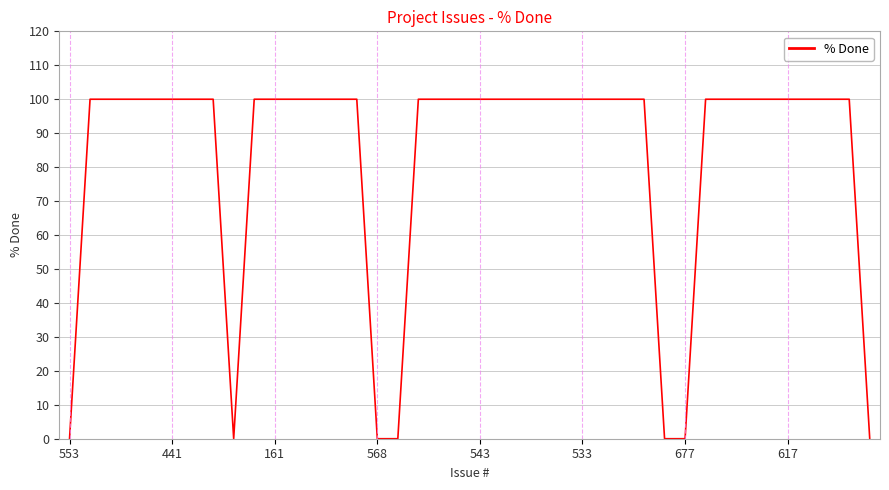

What is the difference between the maximum and minimum values?

100